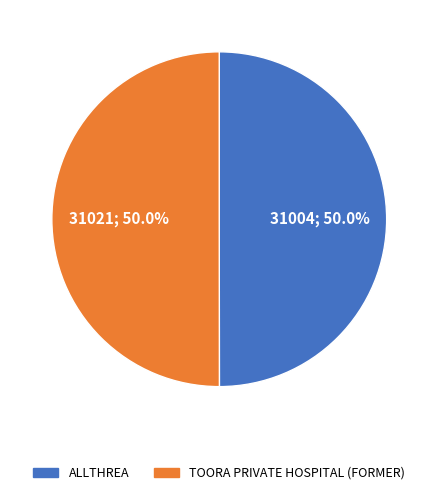

Approximately how many times larger is the value at TOORA PRIVATE HOSPITAL (FORMER) compared to ALLTHREA?

1.0